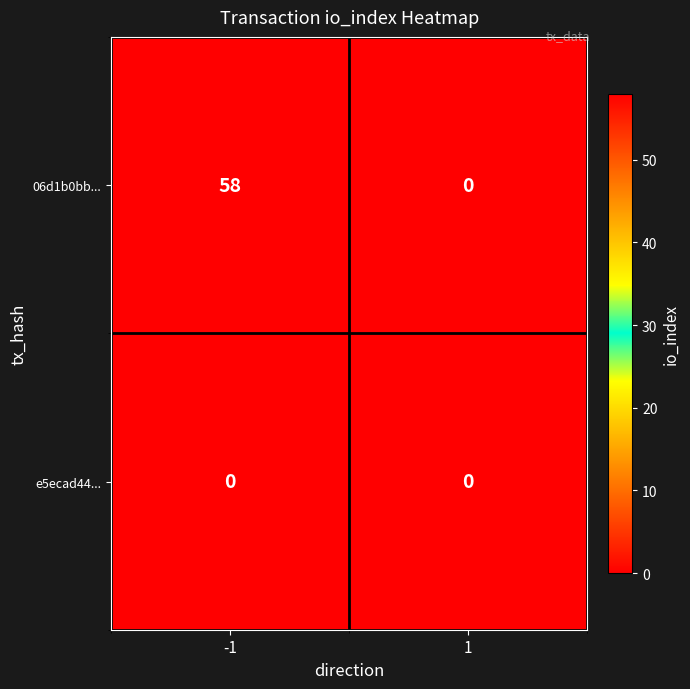

Which series changed the most between -1 and 1?

06d1b0bb...